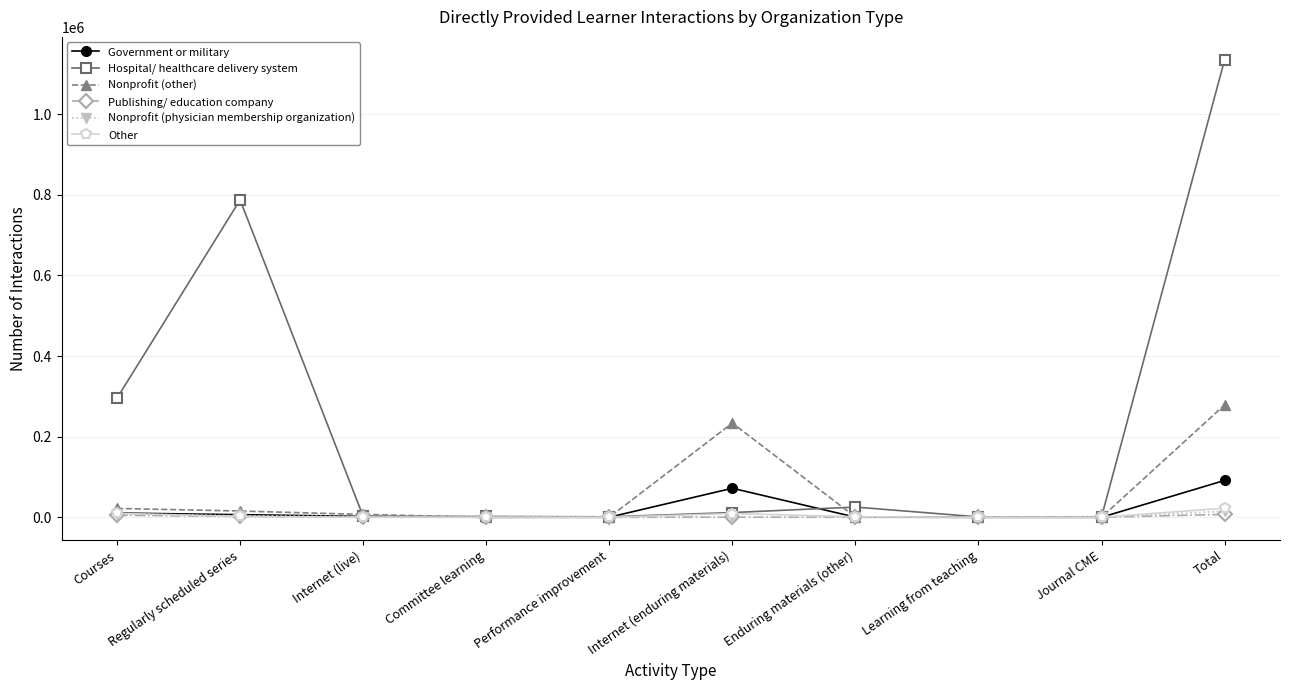

At which category does the chart reach its peak across all series?

Total